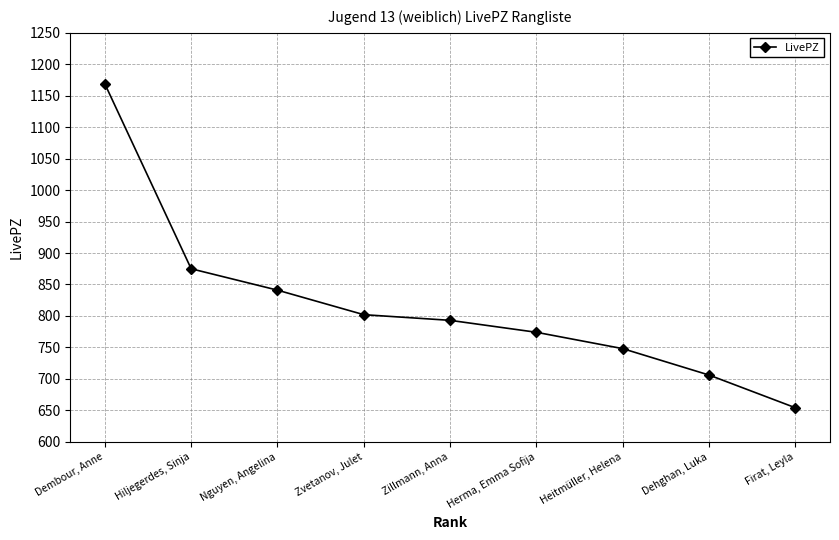

Does the chart display data point markers on the line(s)?

Yes